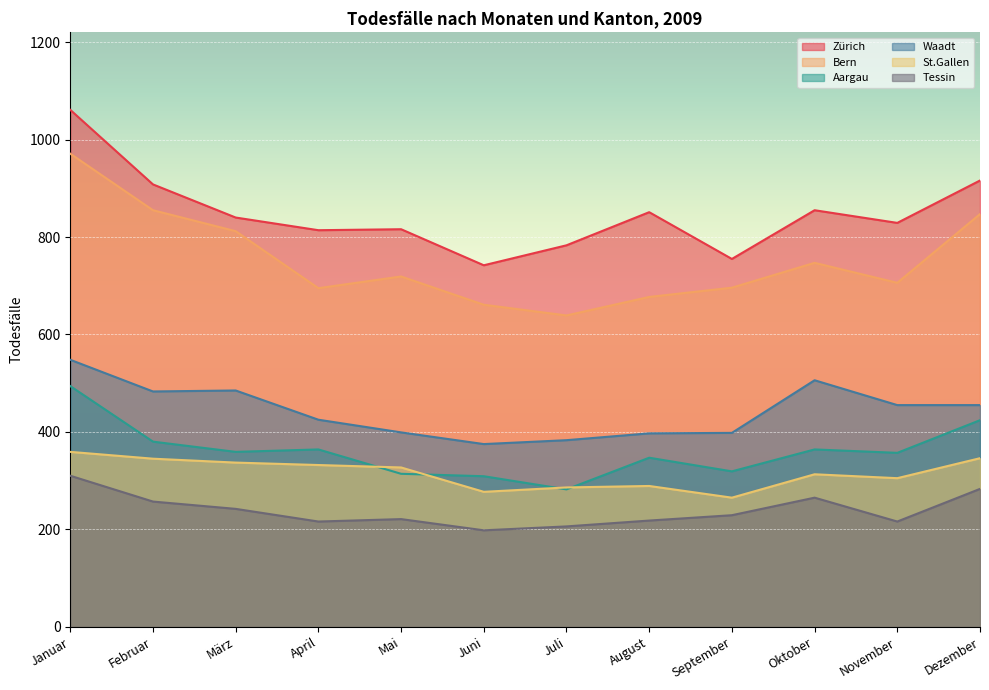

Which series has the widest spread of values?

Bern